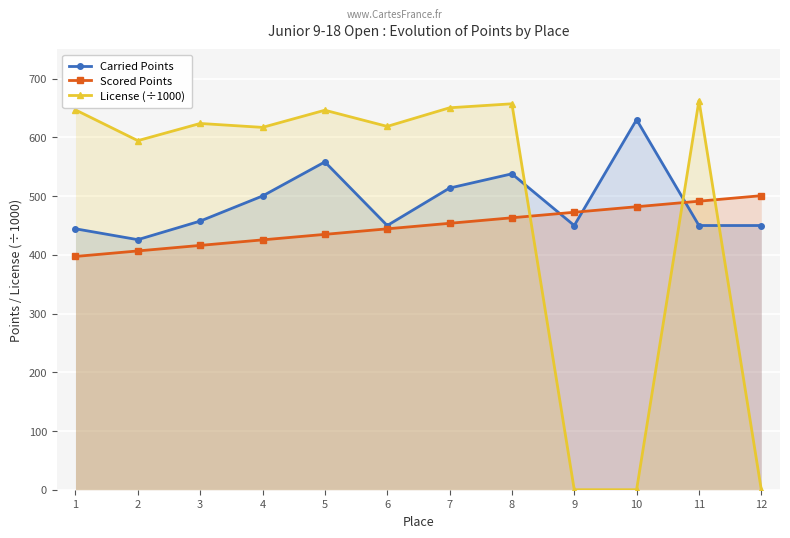

What are all the series names shown in the legend?

Carried Points, Scored Points, License (÷1000)